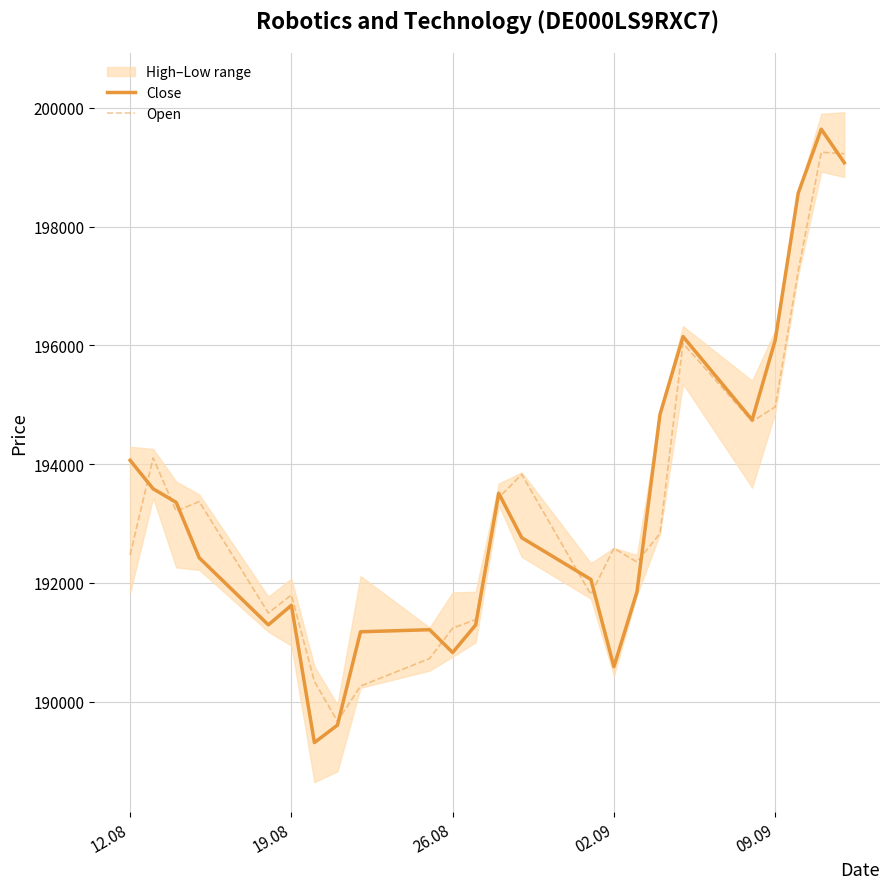

In Open, how many points are higher than both neighbors (excluding endpoints)?

7